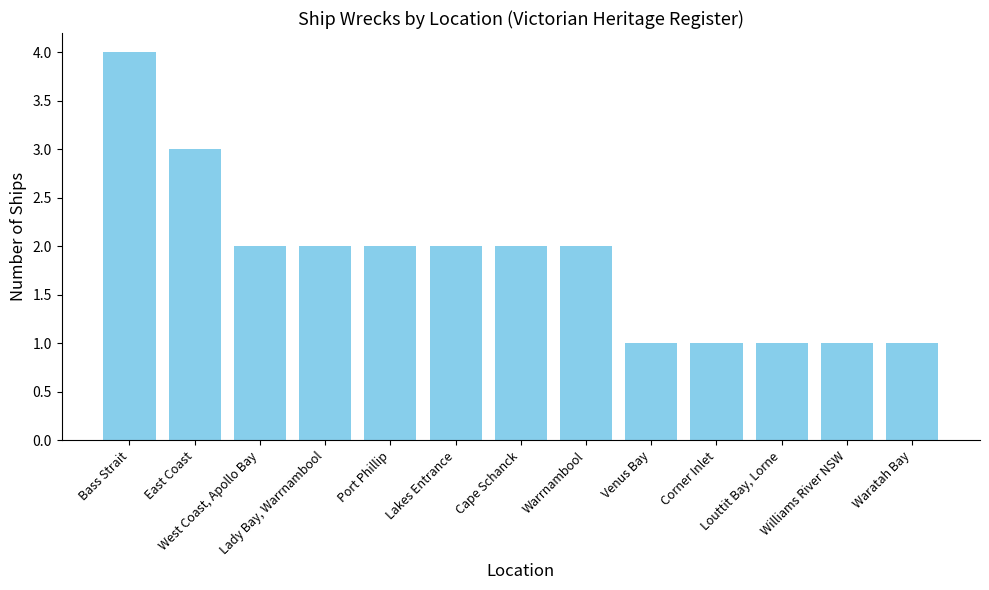

What is the label of the 4th bar from the left?

Lady Bay, Warrnambool